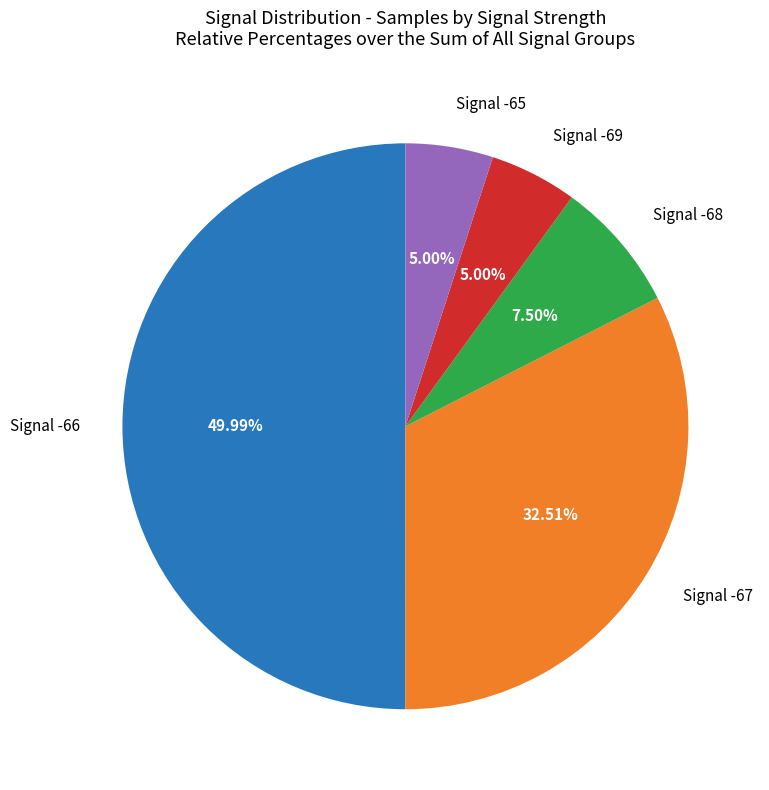

Does Signal -65 represent more than half of the total?

No